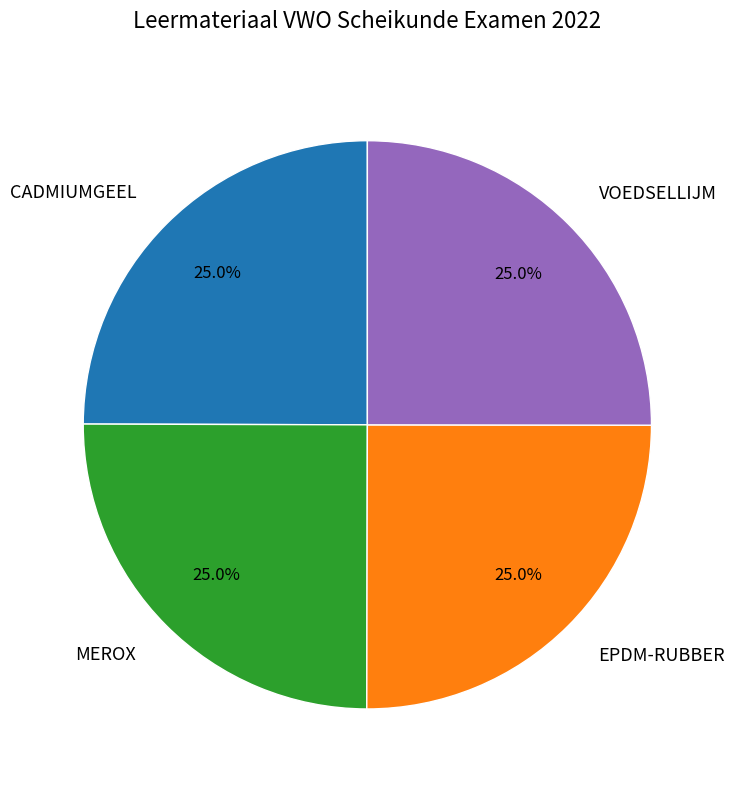

Is there a majority slice in this chart?

No